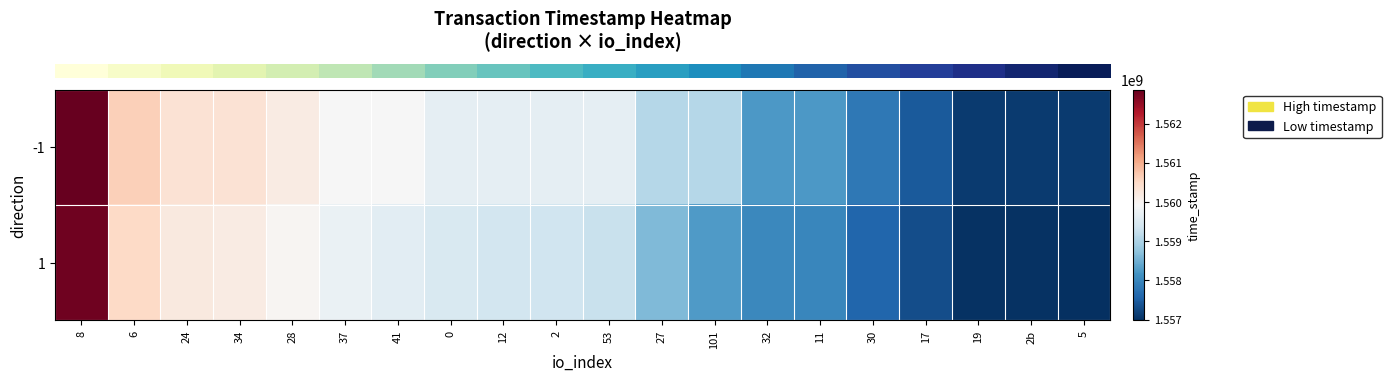

What is the smallest value displayed?

1556978957